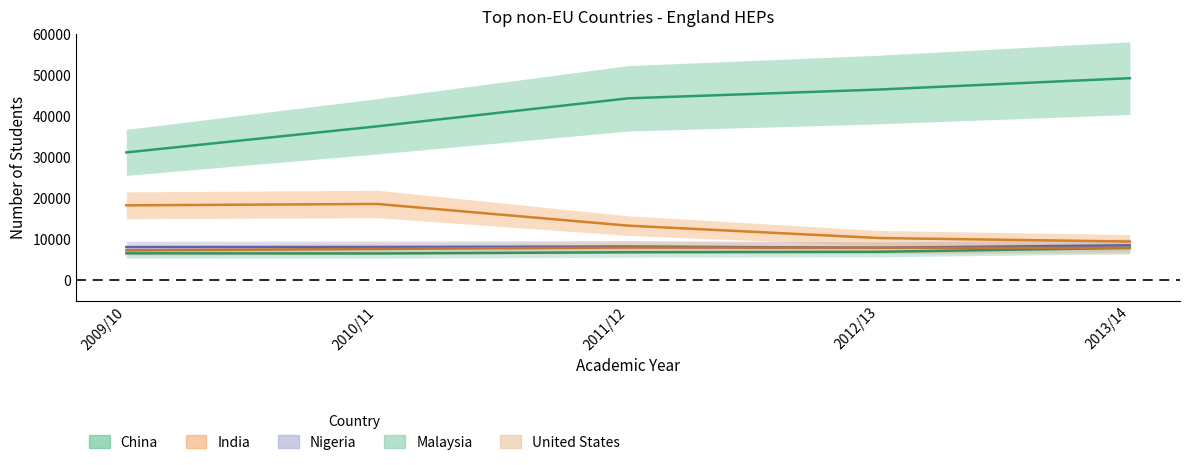

How many intersections are there between United States and Nigeria?

2